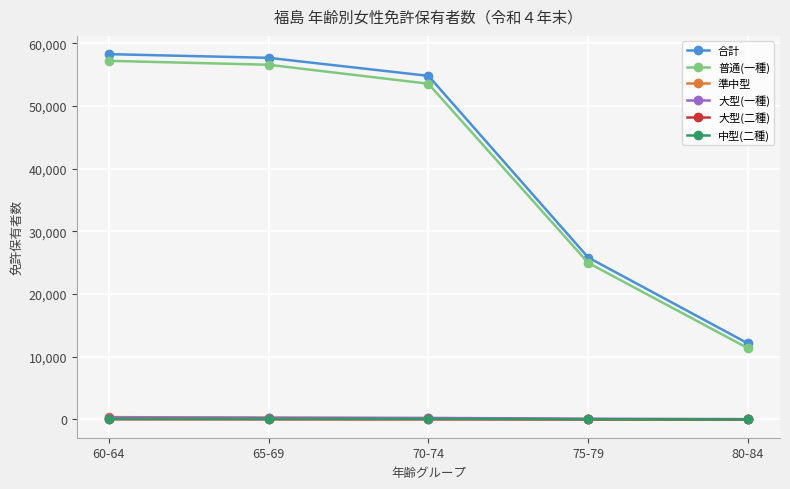

What is the maximum value shown in the chart?

58275